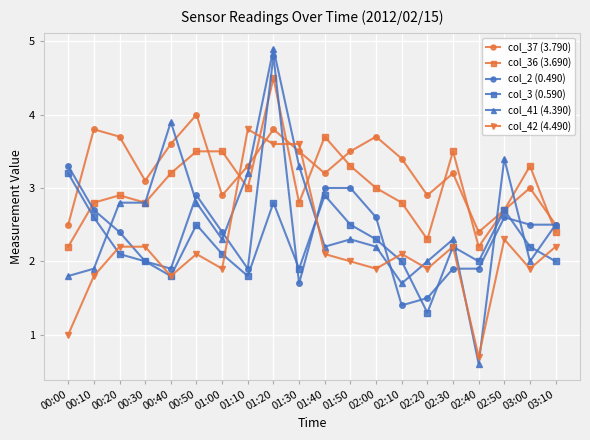

What is the lowest value of the col_3 (0.590) series?

1.3